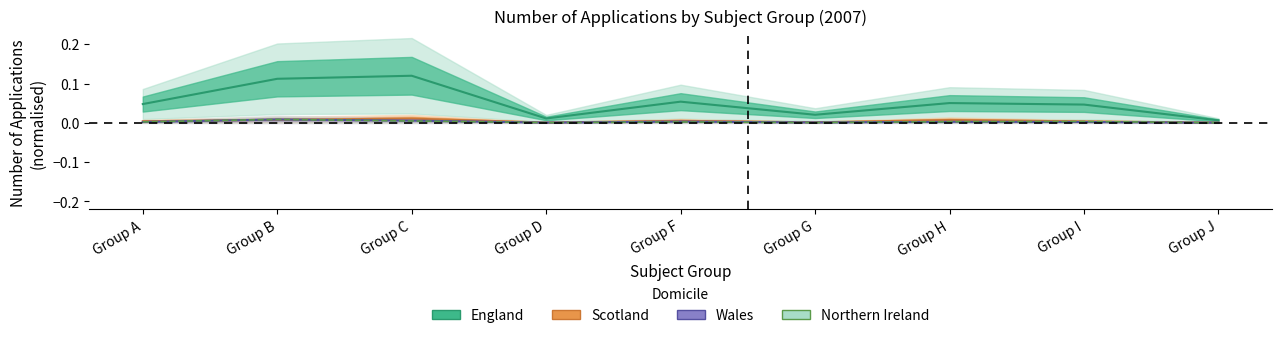

Does the chart have visible grid lines?

No